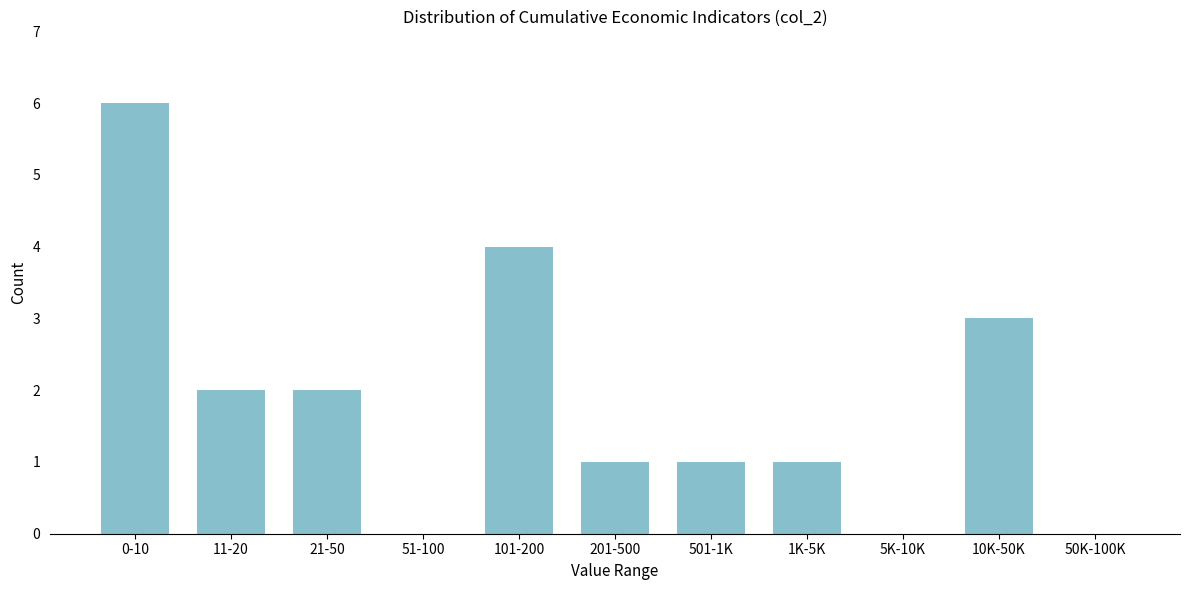

Reading right to left, what are all the values shown in this chart?

50K-100K=0	10K-50K=3	5K-10K=0	1K-5K=1	501-1K=1	201-500=1	101-200=4	51-100=0	21-50=2	11-20=2	0-10=6